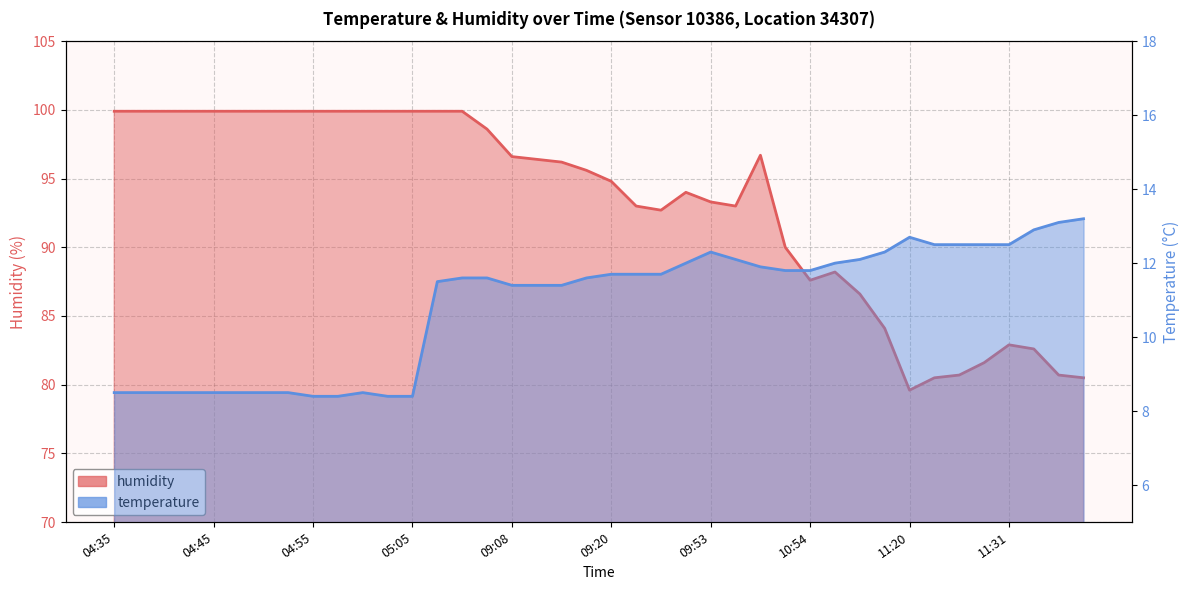

Which series has the widest spread of values?

humidity